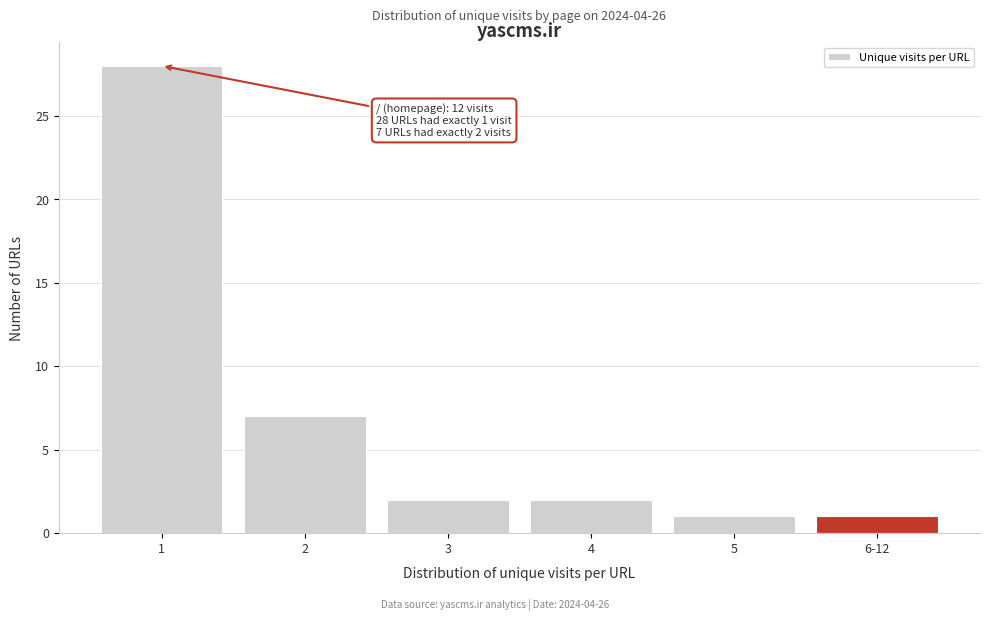

Reading left to right, extract all data points from this chart.

1=28	2=7	3=2	4=2	5=1	6-12=1